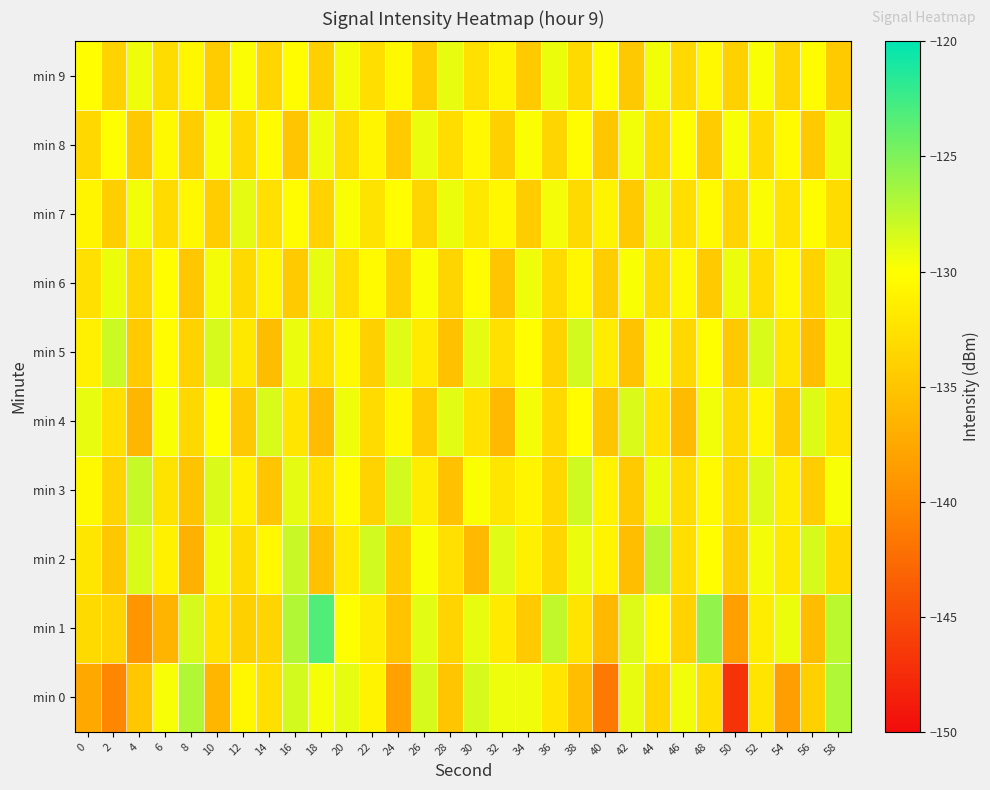

Between 22 and 4, which is larger?

22